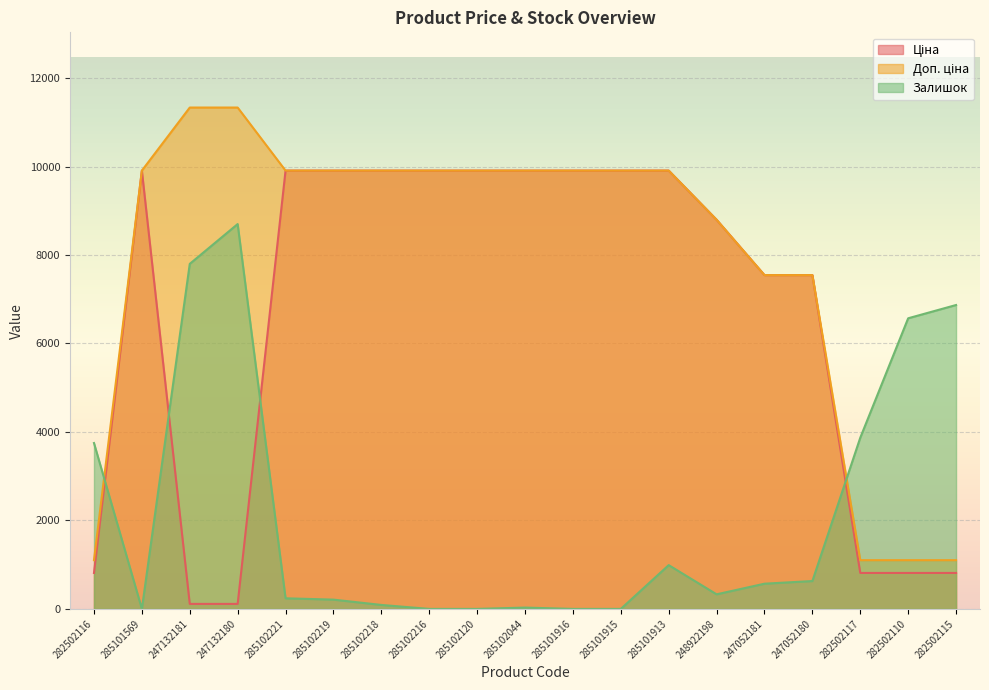

Rank the series by their average value, from highest to lowest.

Доп. ціна, Ціна, Залишок